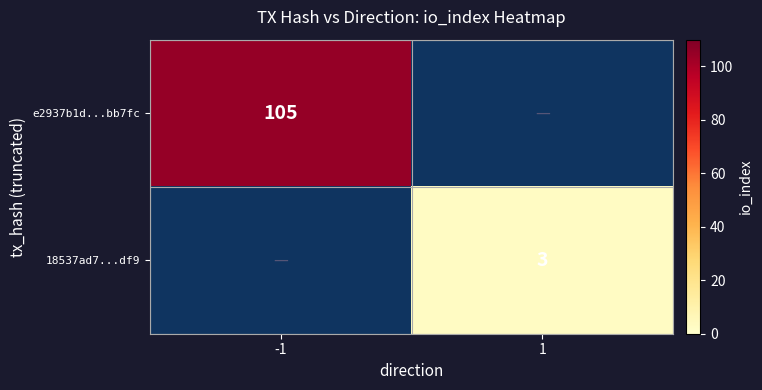

Between -1 and 1, which is larger?

1